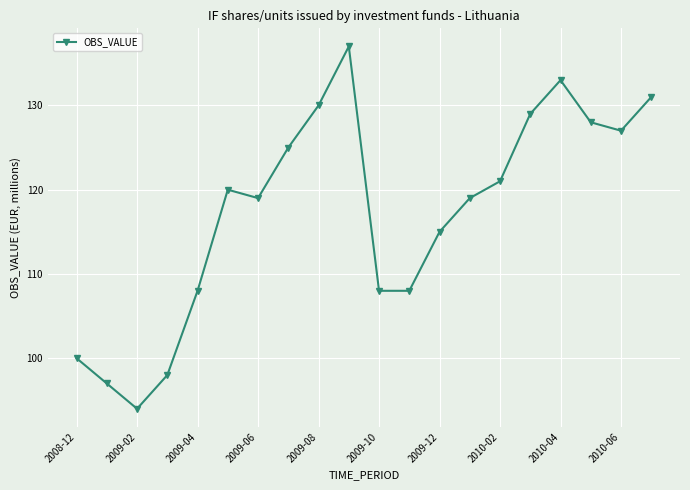

What is the minimum value shown in the chart?

94